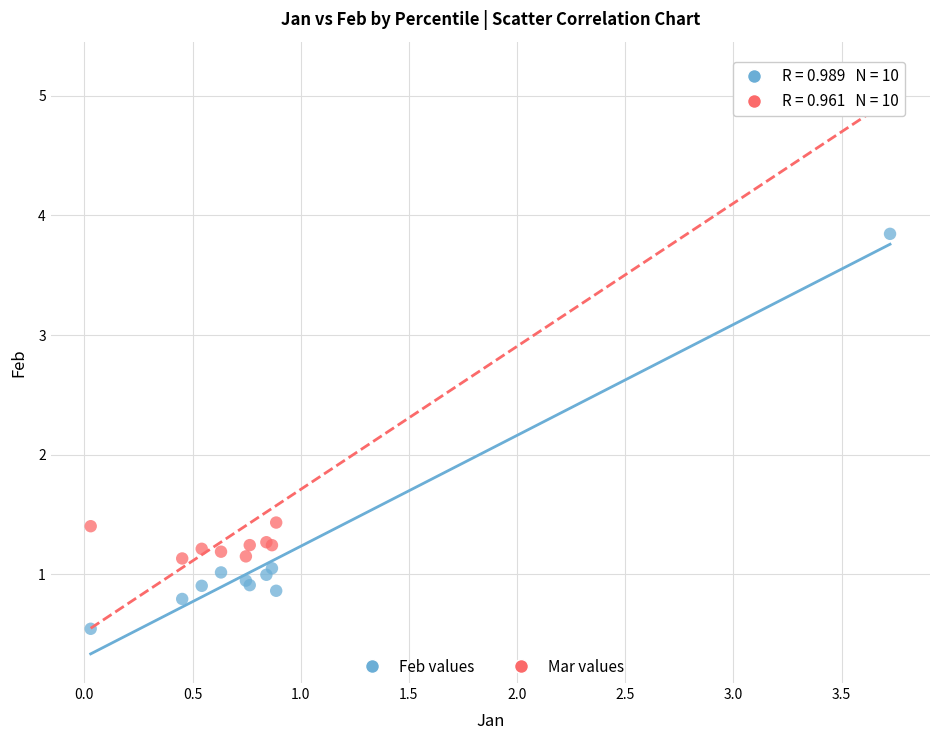

In the Mar values series, what Y value is closest to 3?

1.4